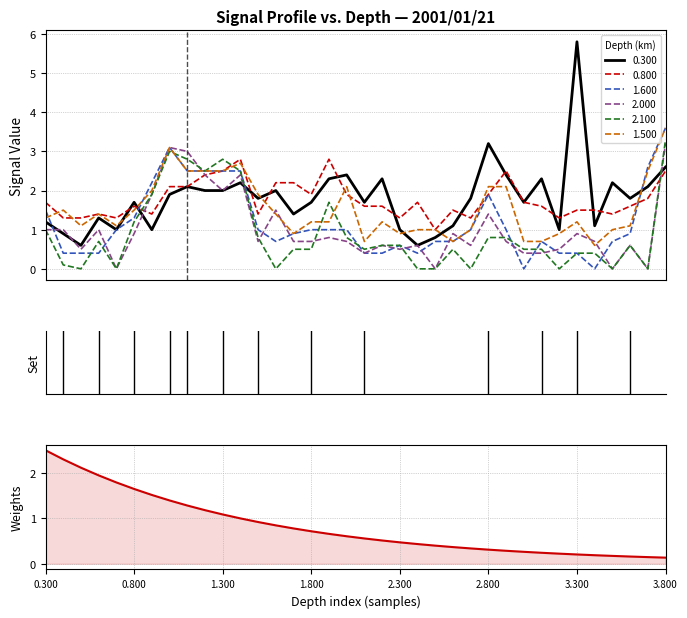

What is the minimum value for 1.500?

0.6